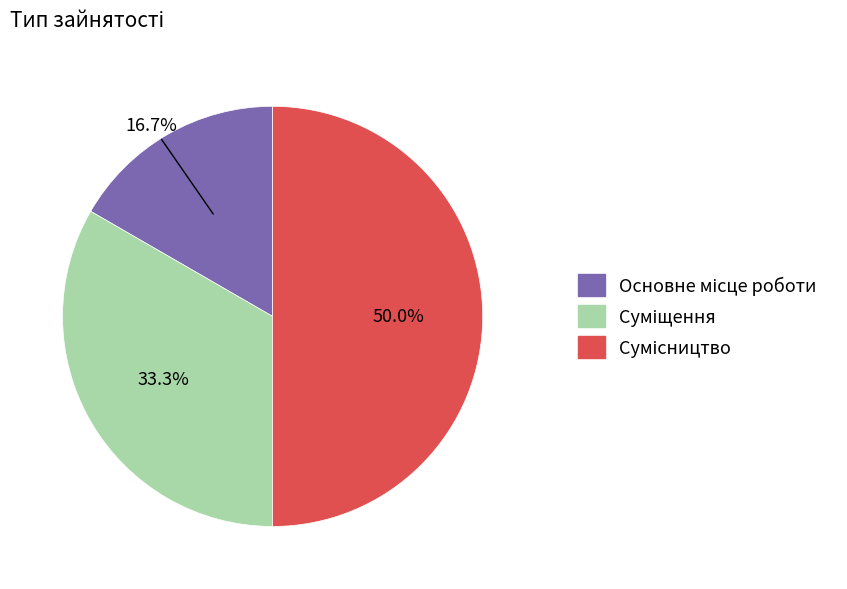

Count the number of slices in the pie.

3